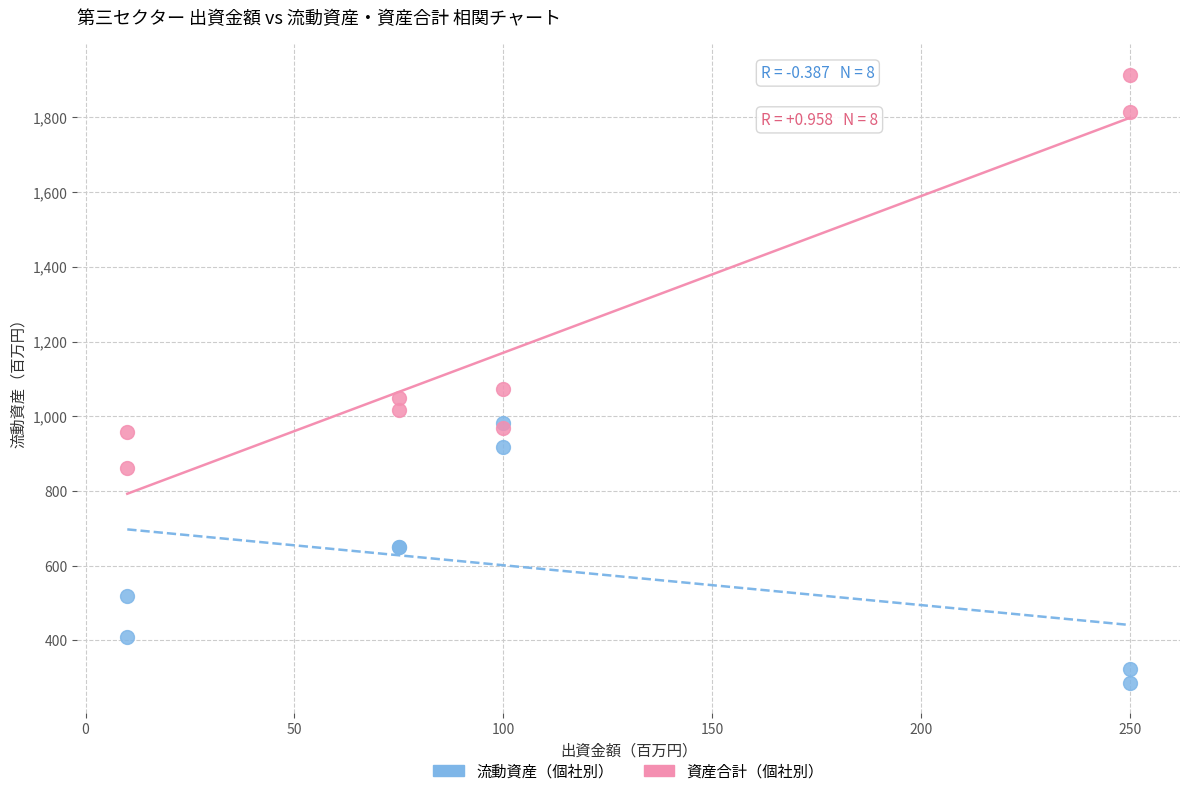

In the 資産合計（個社別） series, what Y value is closest to 1387?

1072